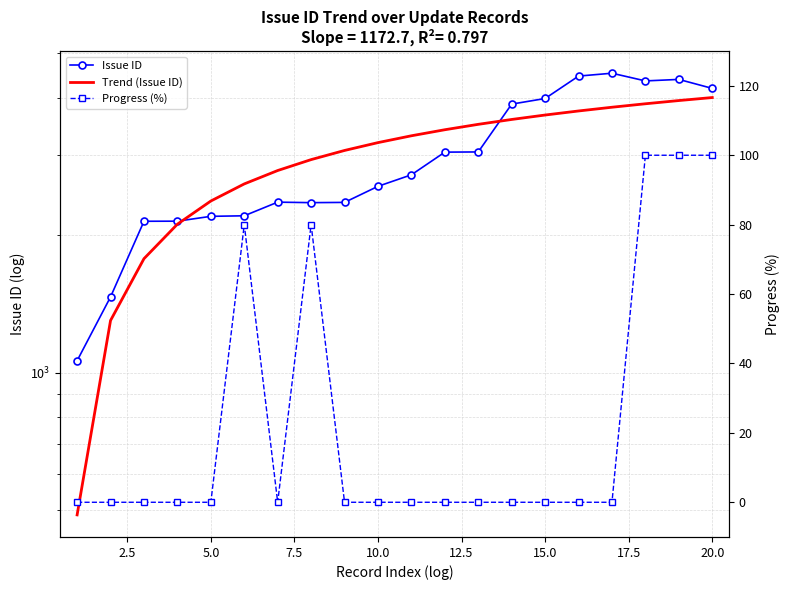

Rank the series at 5.0 from lowest to highest value.

Progress (%), Issue ID, Trend (Issue ID)